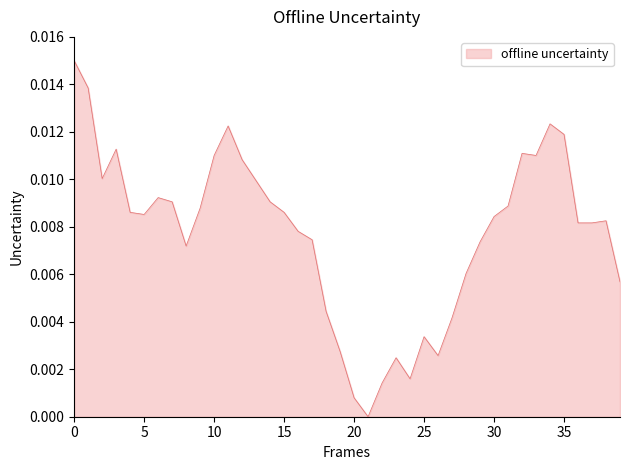

How many lines are shown in the chart?

1